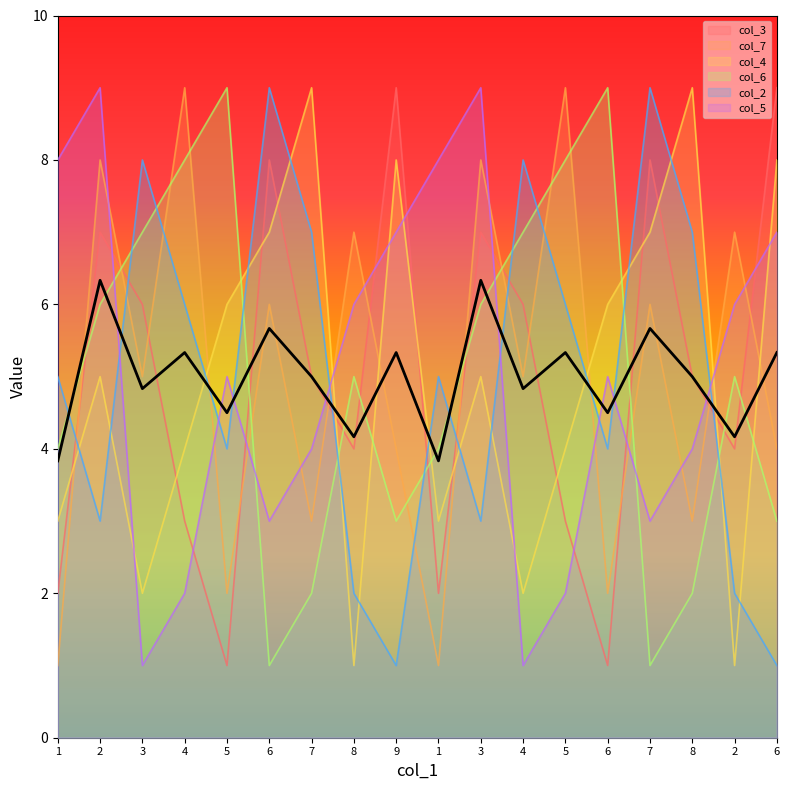

Reading left to right, transcribe all the data shown in this chart.

col_3: 1=2	2=7	3=6	4=3	5=1	6=8	7=5	8=4	9=9	1=2	3=7	4=6	5=3	6=1	7=8	8=5	2=4	6=9
col_7: 1=1	2=8	3=5	4=9	5=2	6=6	7=3	8=7	9=4	1=1	3=8	4=5	5=9	6=2	7=6	8=3	2=7	6=4
col_4: 1=3	2=5	3=2	4=4	5=6	6=7	7=9	8=1	9=8	1=3	3=5	4=2	5=4	6=6	7=7	8=9	2=1	6=8
col_6: 1=4	2=6	3=7	4=8	5=9	6=1	7=2	8=5	9=3	1=4	3=6	4=7	5=8	6=9	7=1	8=2	2=5	6=3
col_2: 1=5	2=3	3=8	4=6	5=4	6=9	7=7	8=2	9=1	1=5	3=3	4=8	5=6	6=4	7=9	8=7	2=2	6=1
col_5: 1=8	2=9	3=1	4=2	5=5	6=3	7=4	8=6	9=7	1=8	3=9	4=1	5=2	6=5	7=3	8=4	2=6	6=7